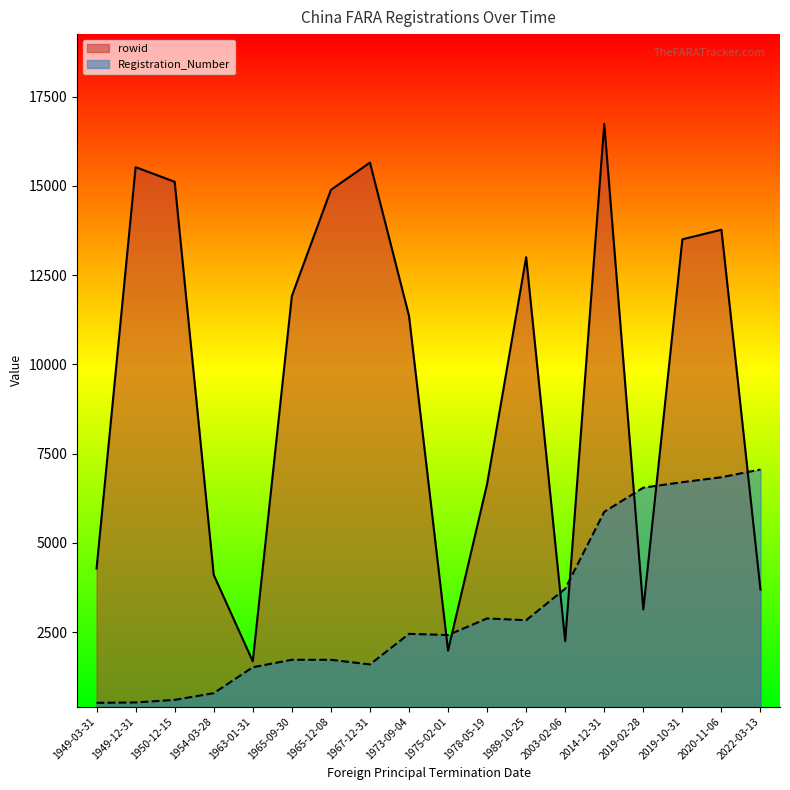

Where is the first local maximum for rowid?

1949-12-31